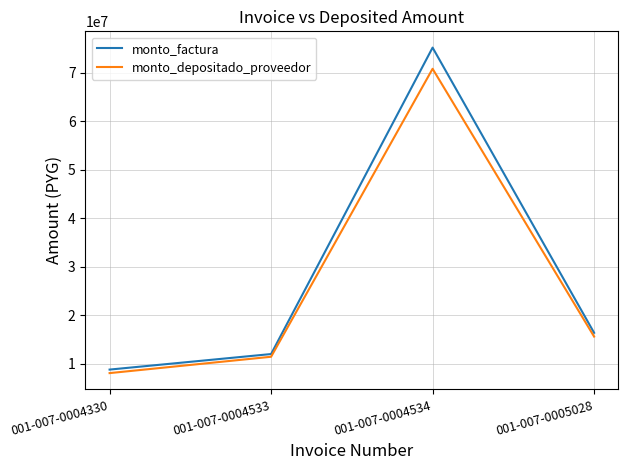

Where is the first local maximum for monto_depositado_proveedor?

001-007-0004534